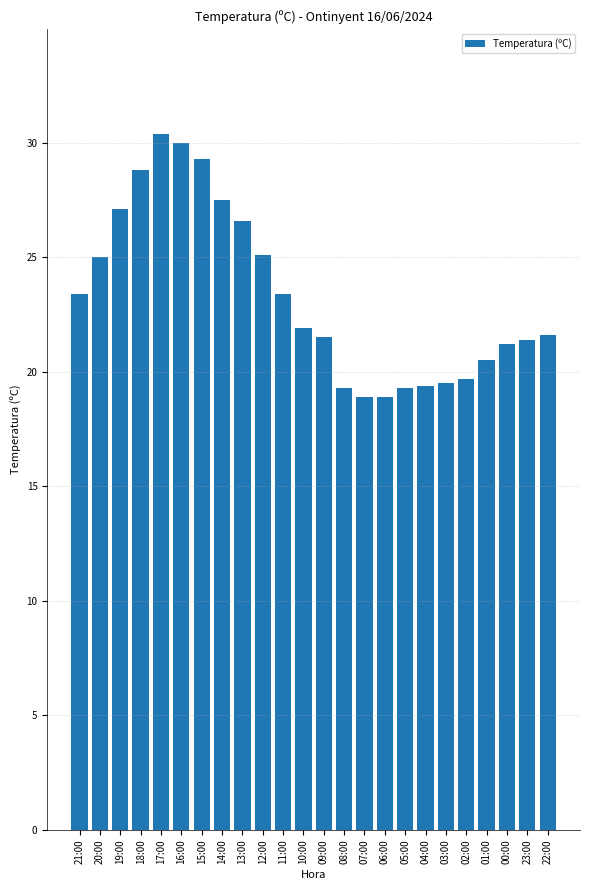

The chart shows a value of 7.2 at 14:00. True or false?

False